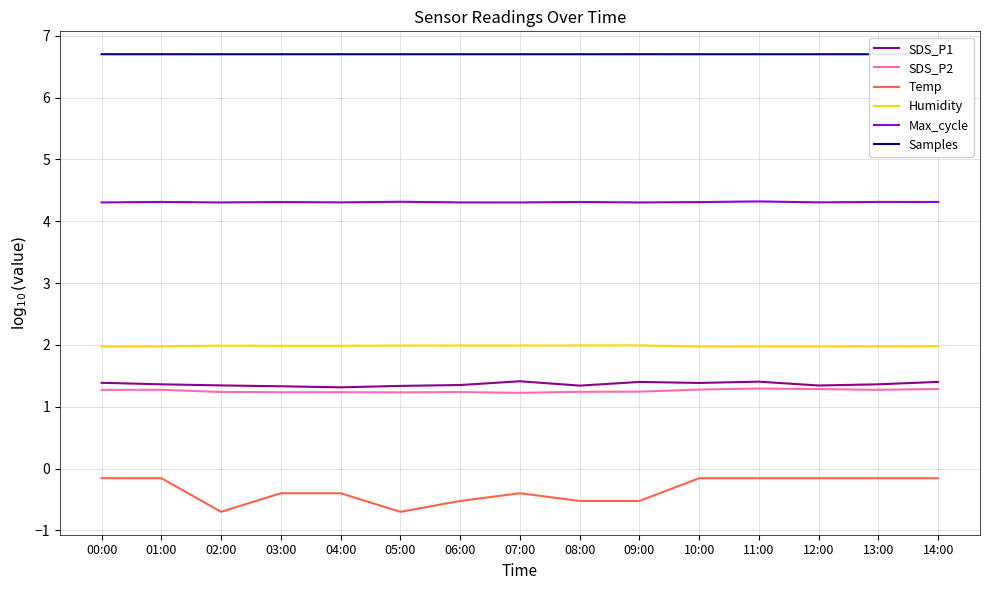

What is the average value of the Temp series?

-0.3